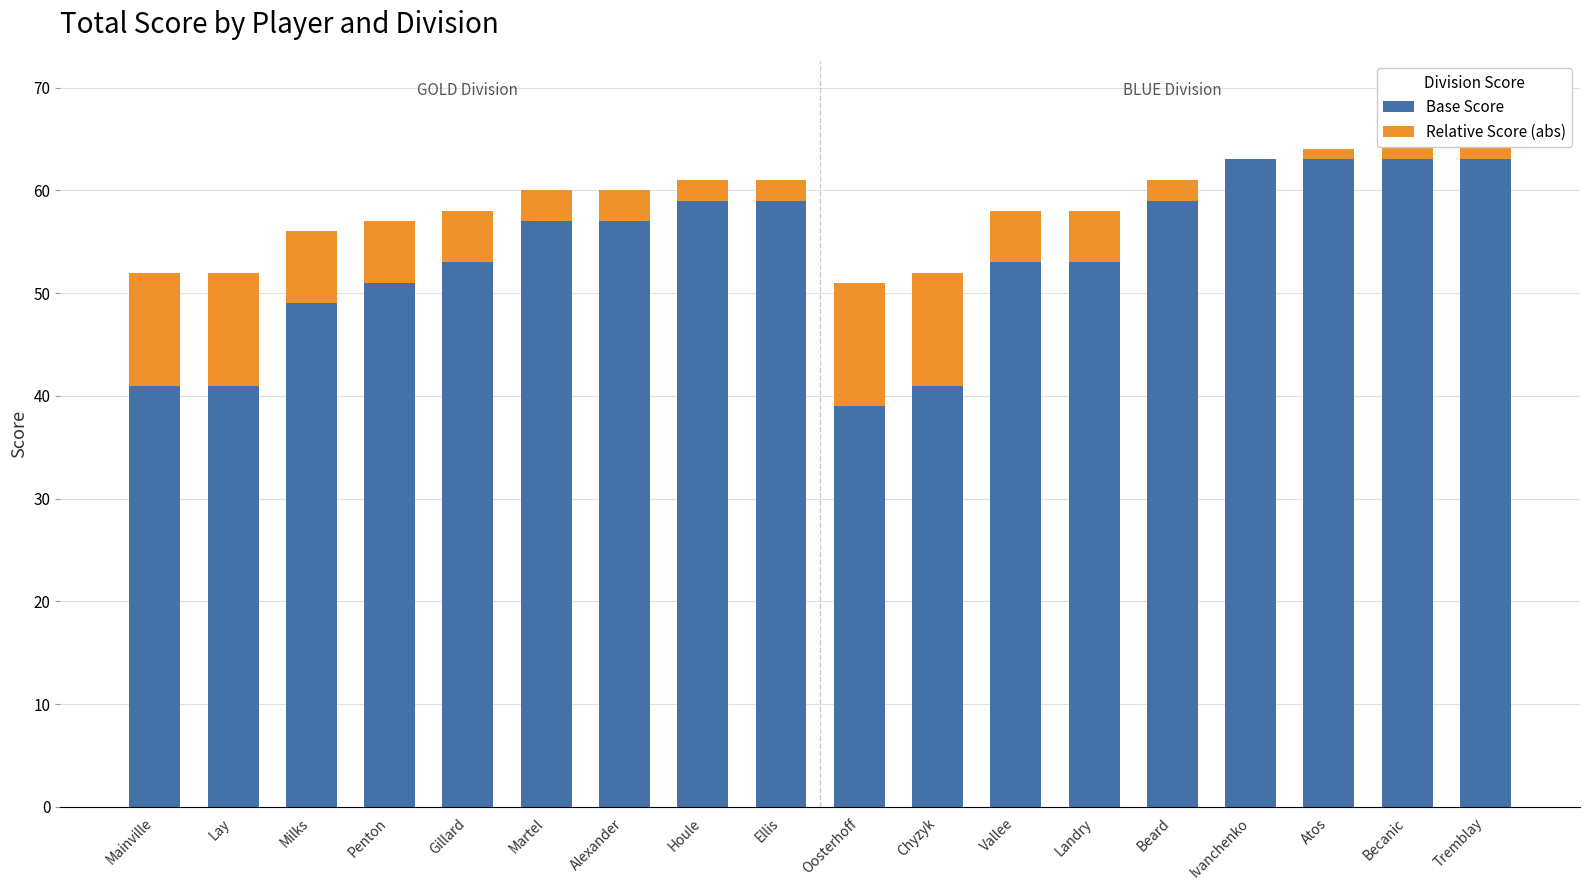

What is the total value across all series at Becanic?

66